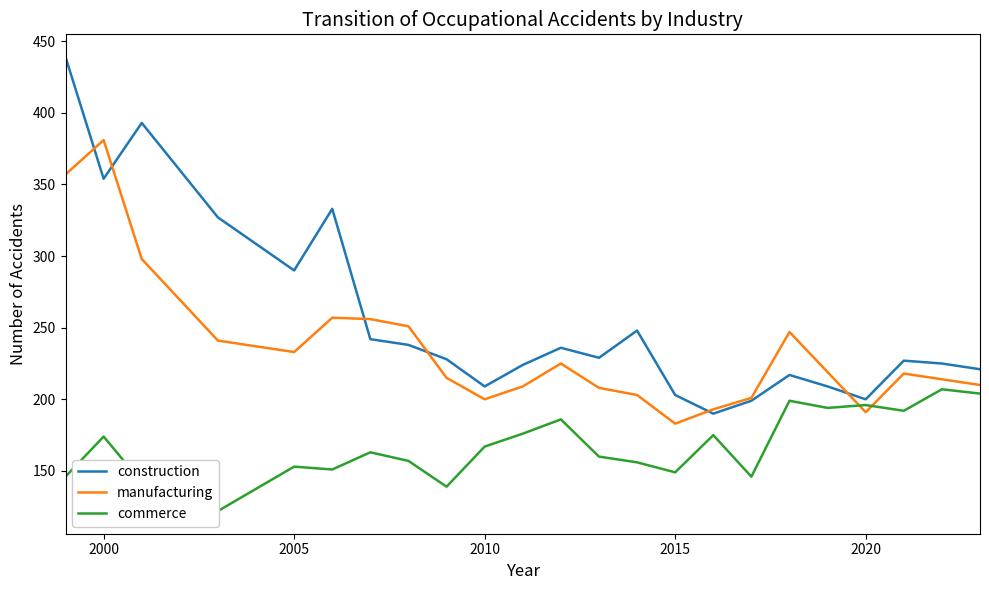

Reading left to right, list all the values displayed in this chart.

construction: 439	354	393	327	290	333	242	238	228	209	224	236	229	248	203	190	199	217	209	200	227	225	221
manufacturing: 357	381	298	241	233	257	256	251	215	200	209	225	208	203	183	193	201	247	219	191	218	214	210
commerce: 146	174	142	122	153	151	163	157	139	167	176	186	160	156	149	175	146	199	194	196	192	207	204